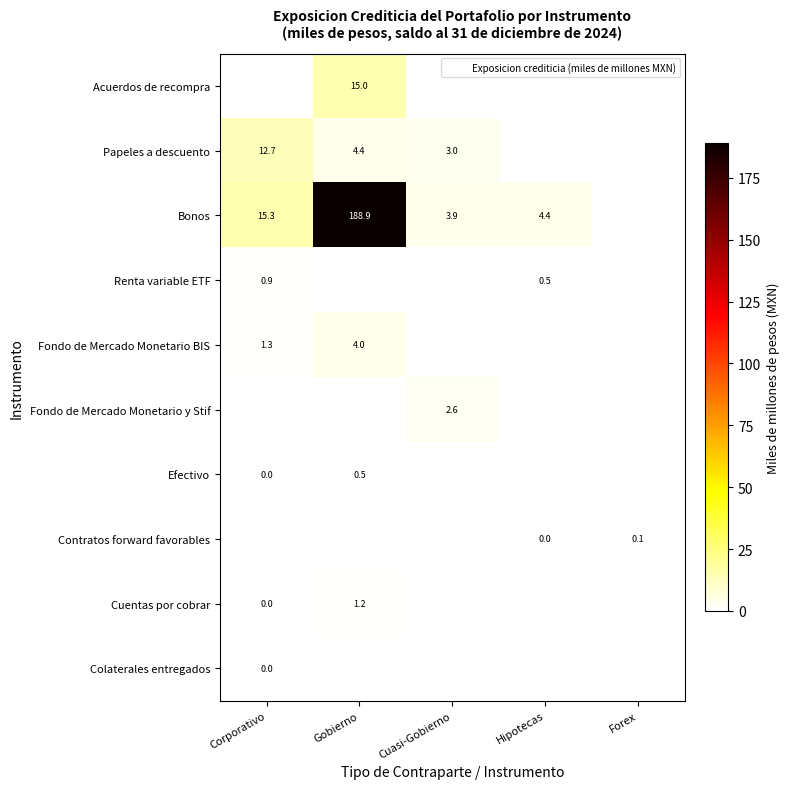

True or false: Bonos has a value of 3.9 at Cuasi-Gobierno.

True